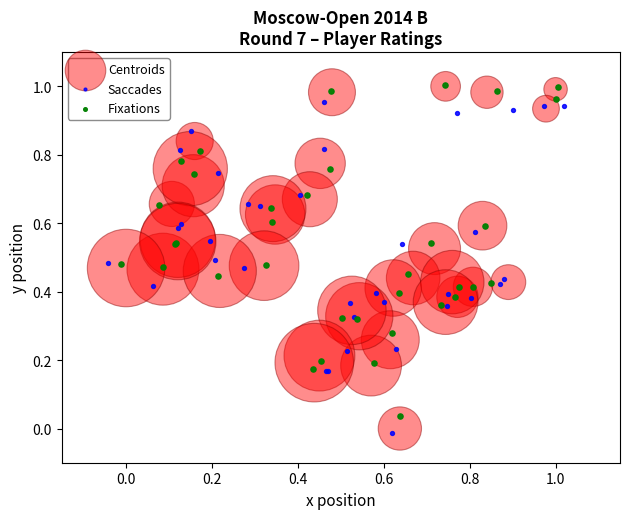

Which series has the widest spread of Y values?

Centroids